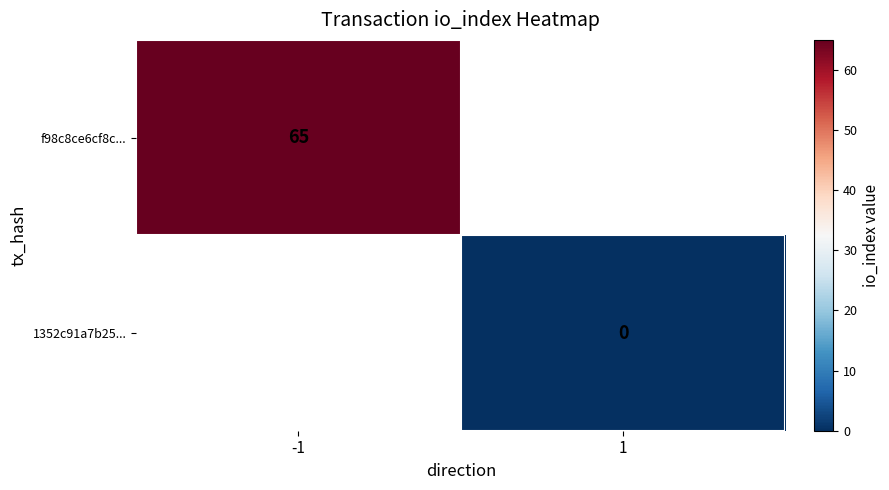

Which category has the highest value across all series?

-1